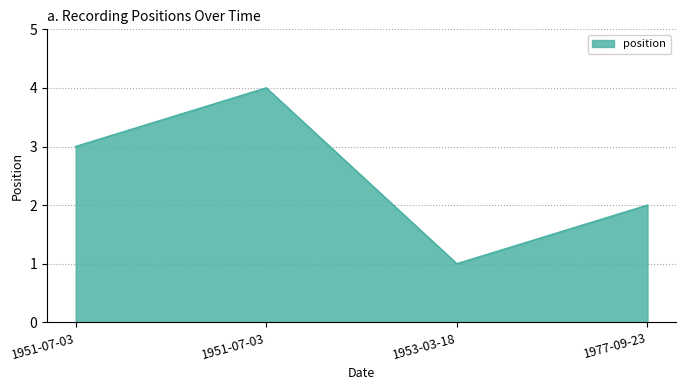

Rank the categories by value from lowest to highest.

1953-03-18, 1977-09-23, 1951-07-03, 1951-07-03